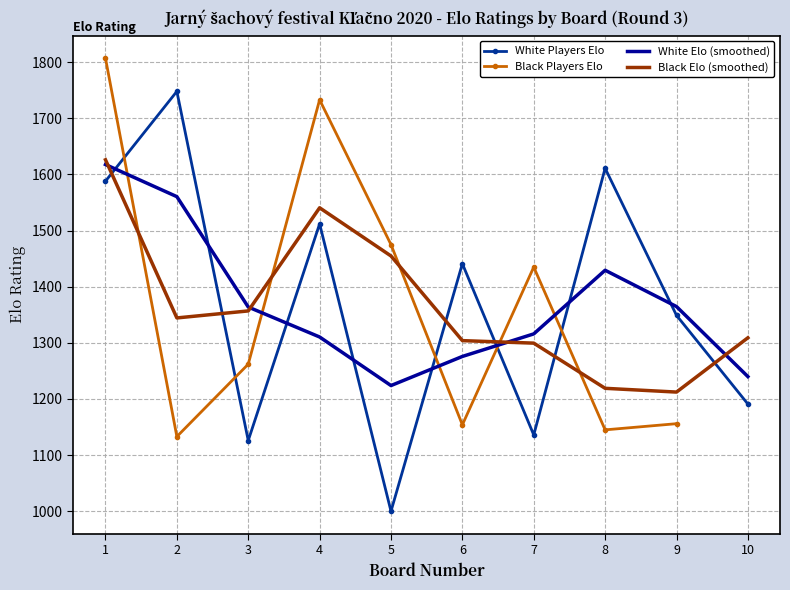

The value of White Elo (smoothed) at 3 is 709.0. True or false?

False